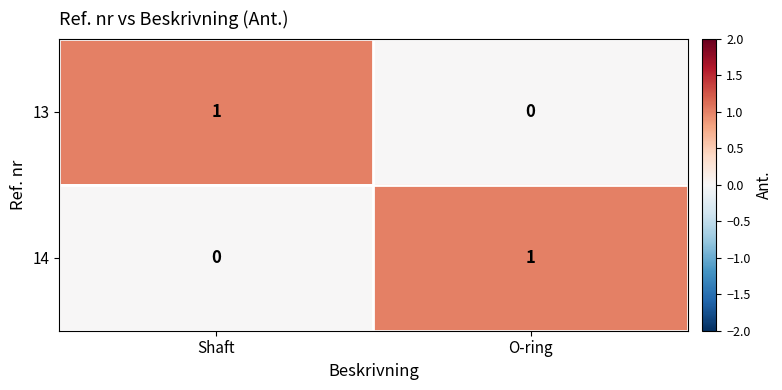

At which label does 13 reach its minimum?

O-ring